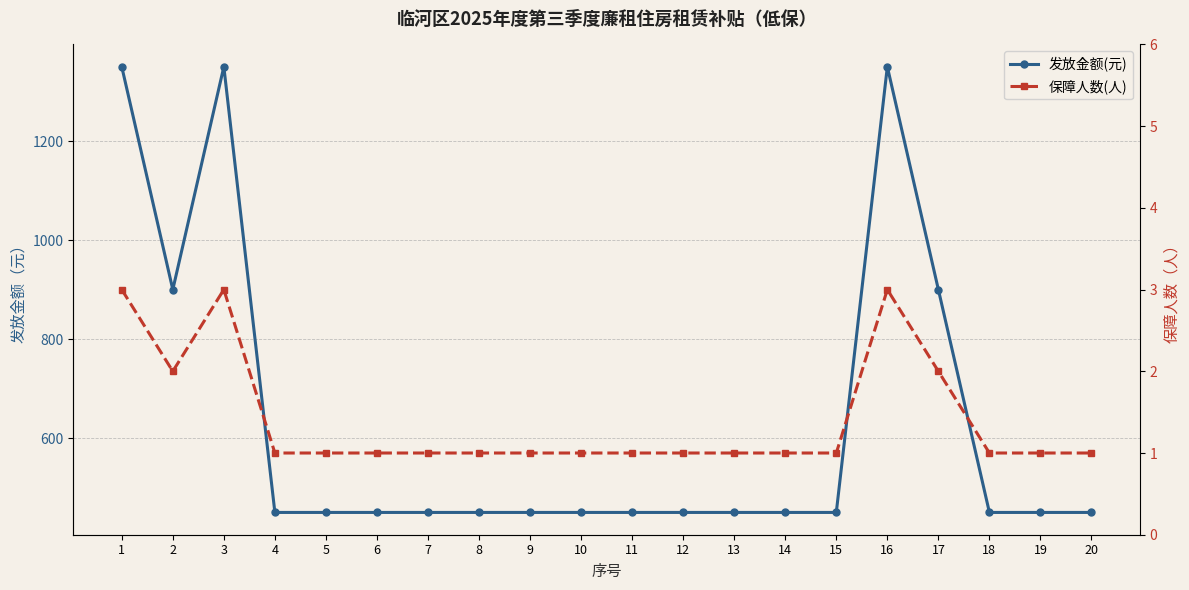

How many lines are shown in the chart?

2